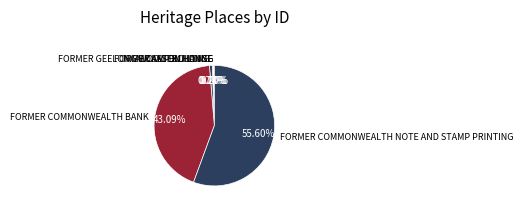

Is the sum of NICHOLAS BUILDING and FORMER COMMONWEALTH NOTE AND STAMP PRINTING greater than half?

Yes